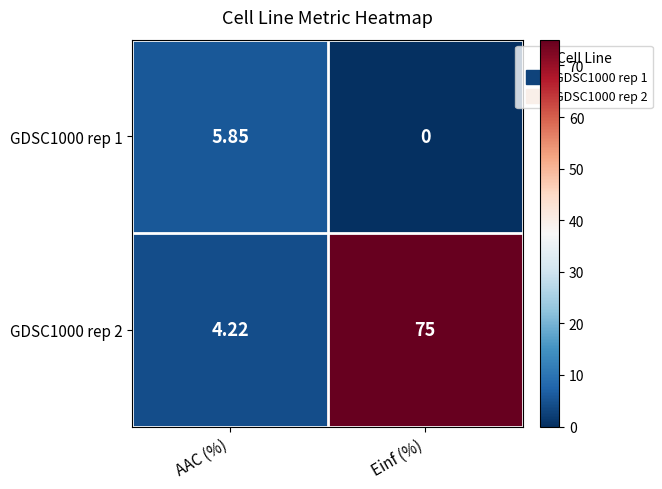

Which category has the lowest value in the GDSC1000 rep 1 series?

Einf (%)